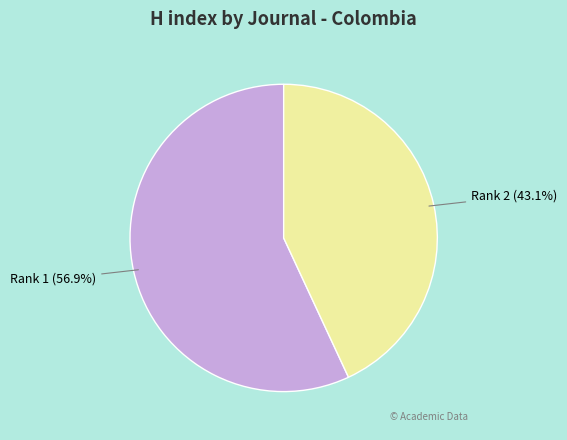

To the nearest percent, what is the average slice percentage?

50%